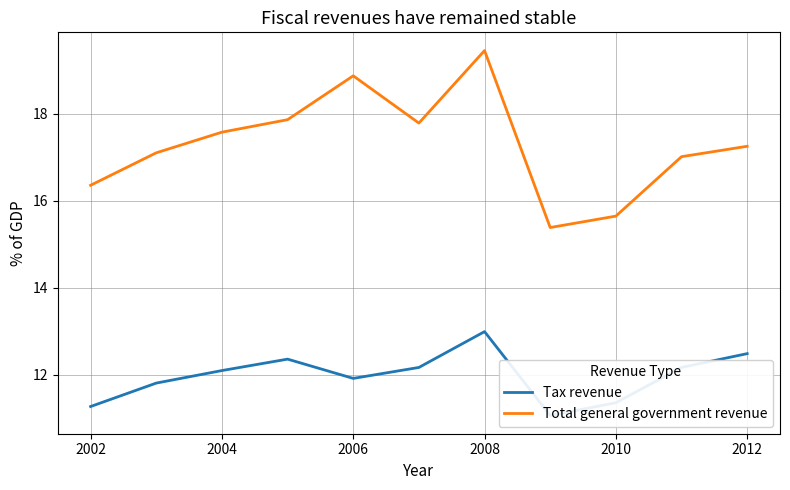

True or false: Total general government revenue has a value of 25.6 at 2012.

False